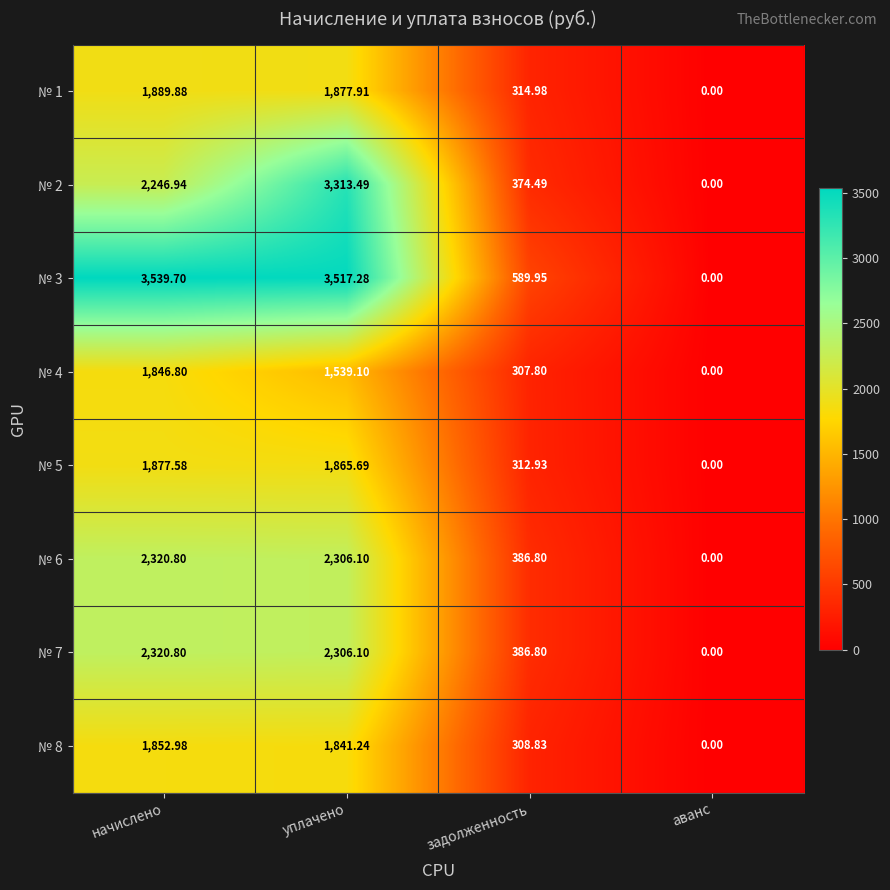

Where does the № 5 series first go above 1865?

начислено